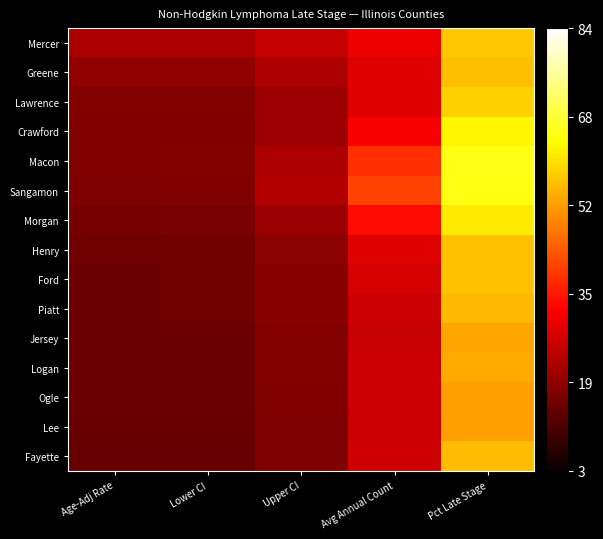

Which has a higher value, Upper CI or Age-Adj Rate?

Upper CI